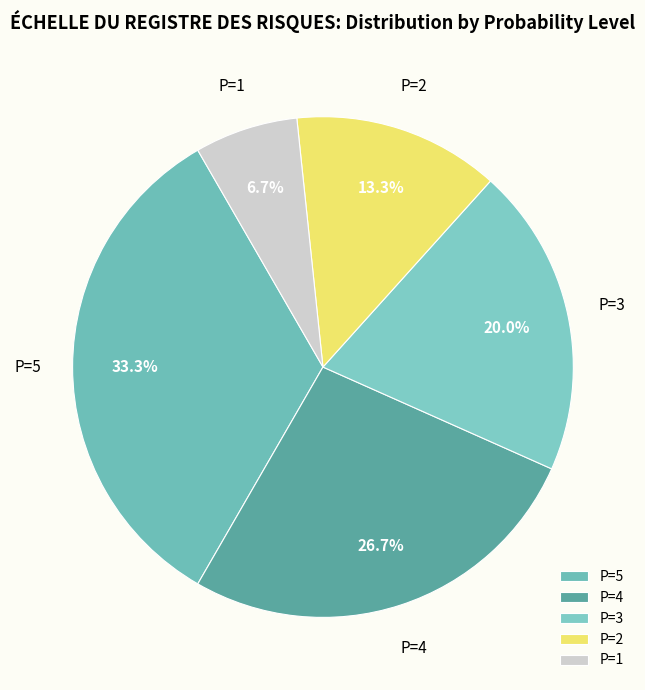

How many segments does this pie chart have?

5